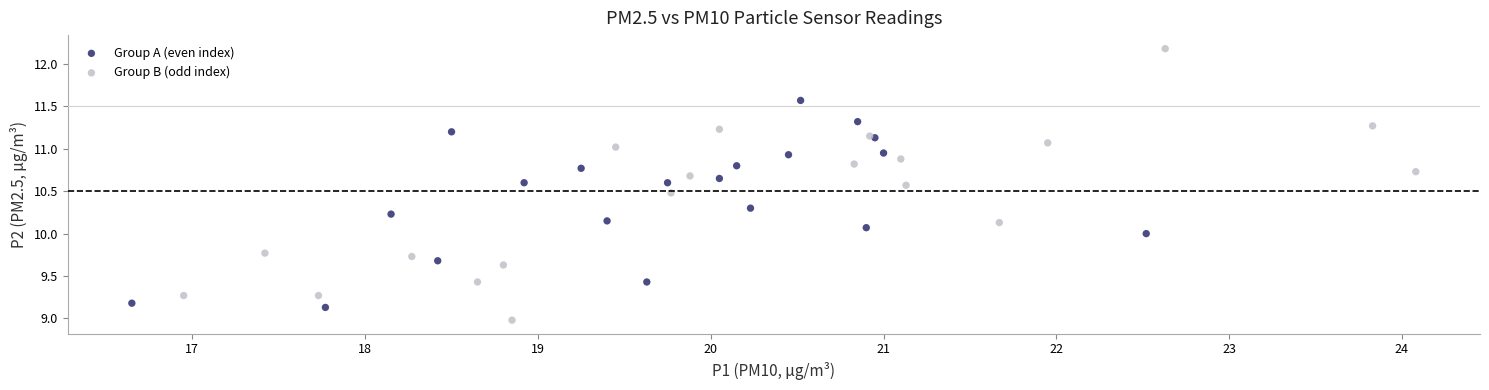

Which series contains the lowest Y value?

Group B (odd index)